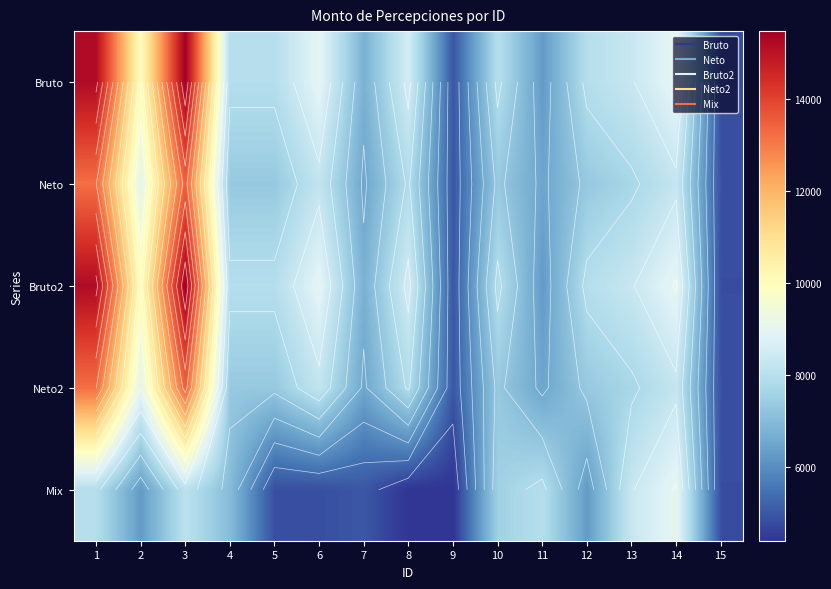

The value of Bruto2 at 8 is 8582. True or false?

True